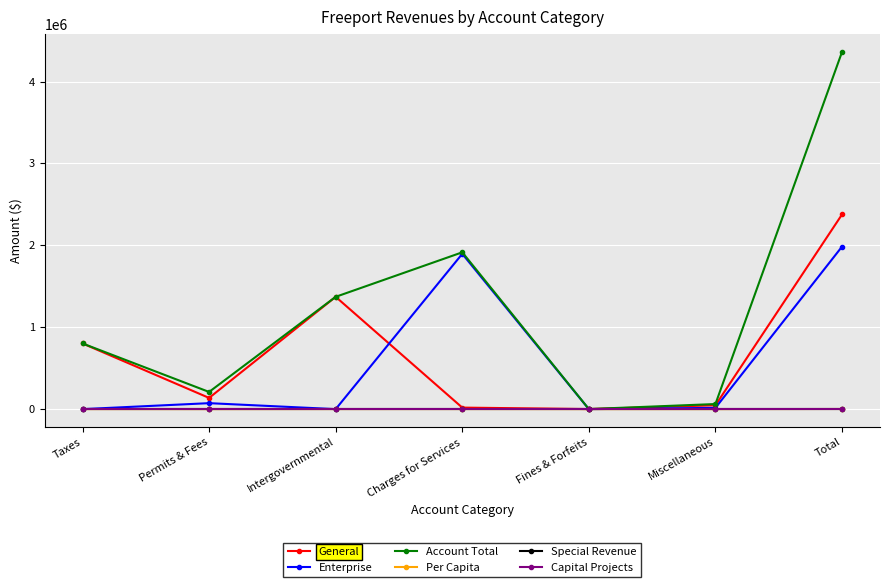

What is the minimum value for Per Capita?

0.3